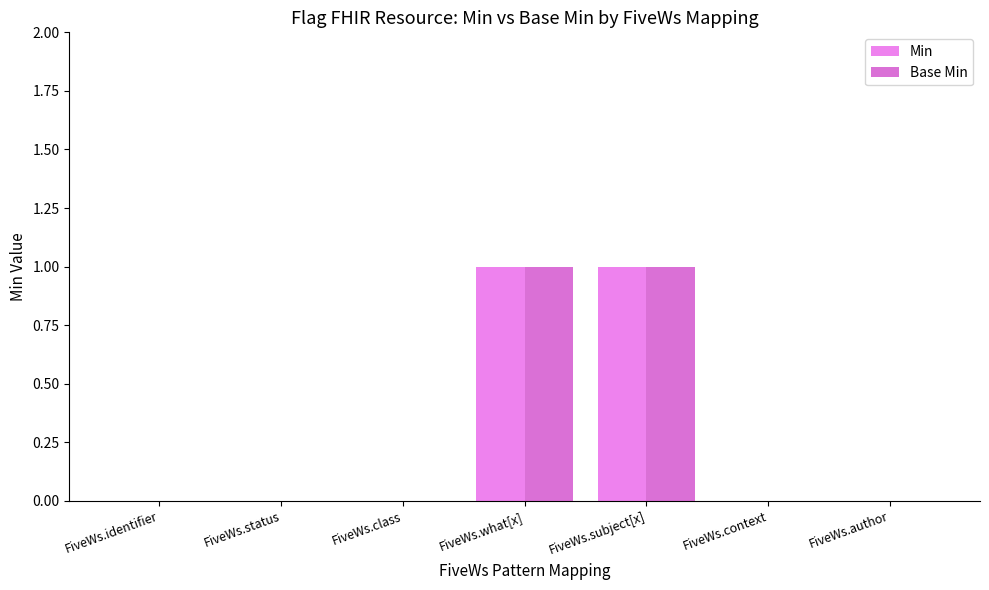

Which category has the lowest value across all series?

FiveWs.identifier